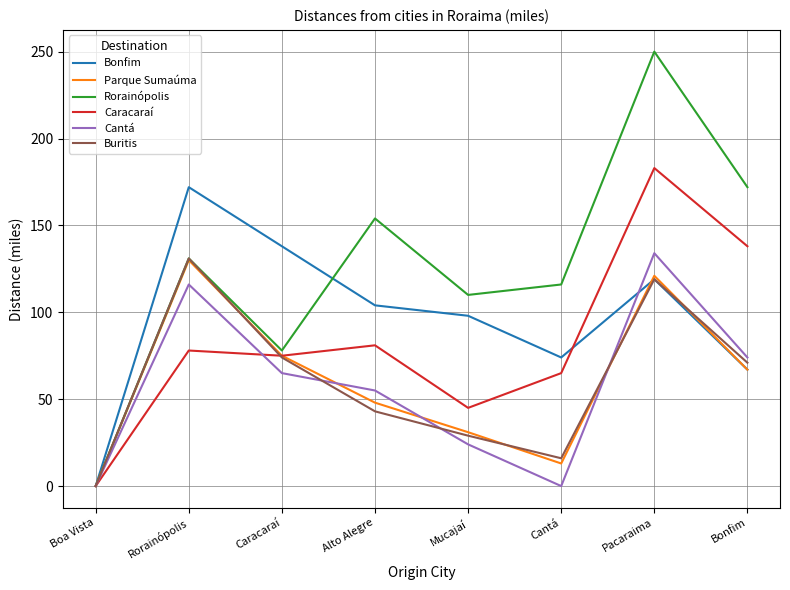

Where is the first local maximum for Rorainópolis?

Rorainópolis